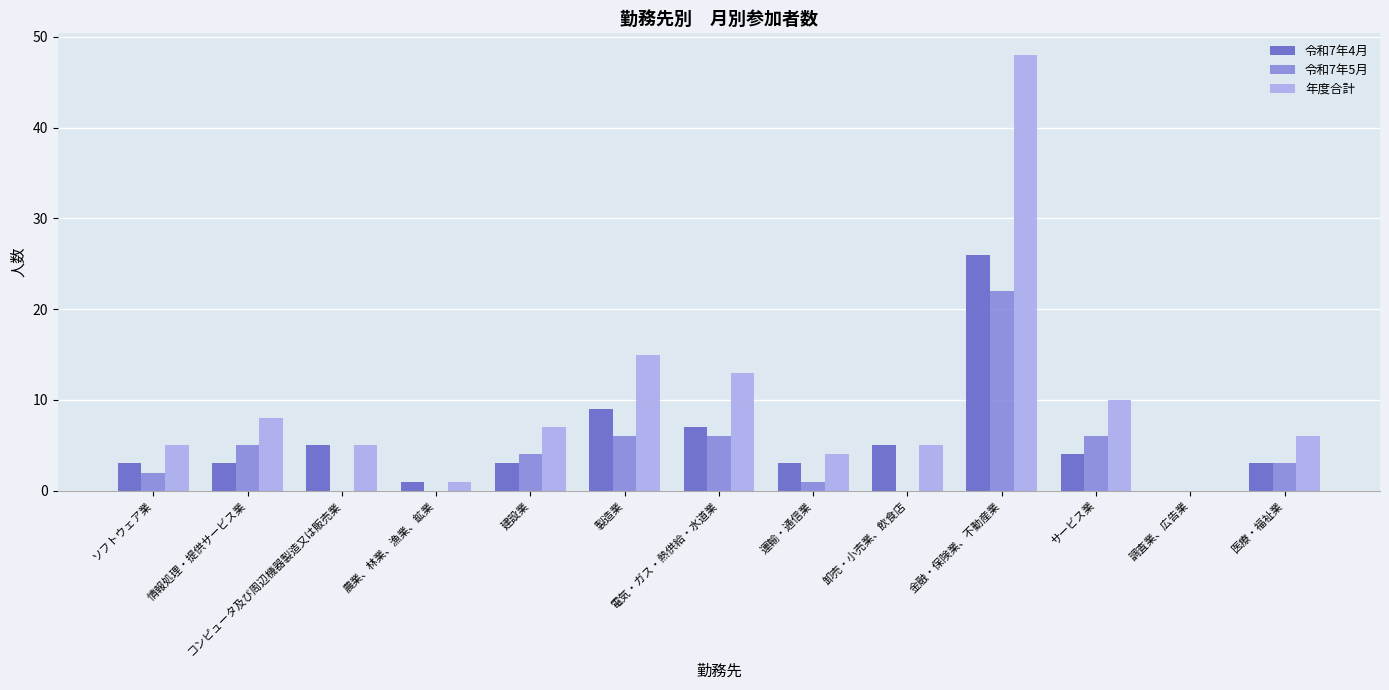

Between コンピュータ及び周辺機器製造又は販売業 and 運輸・通信業, which series saw the biggest shift?

令和7年4月